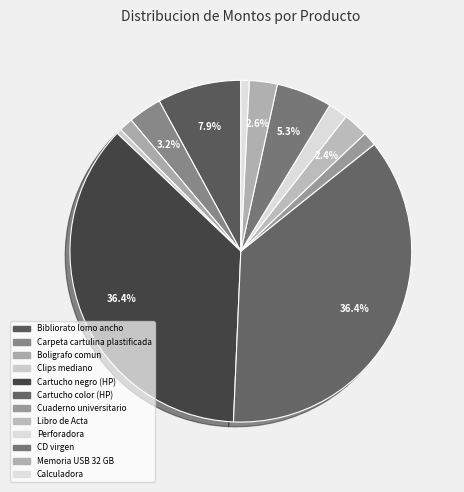

Count the number of slices in the pie.

12